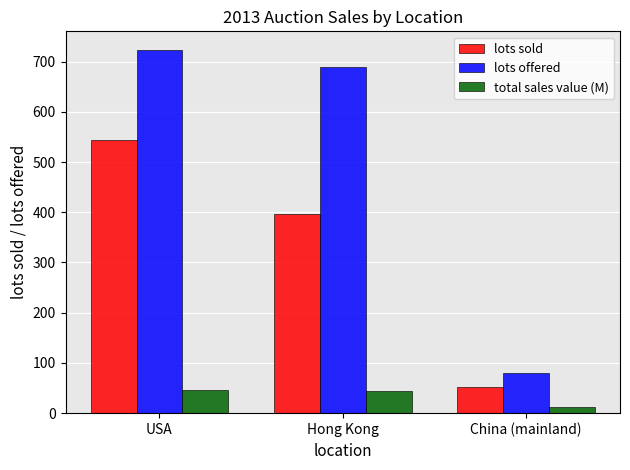

Is the value of lots offered at China (mainland) greater than the value of lots sold at USA?

No